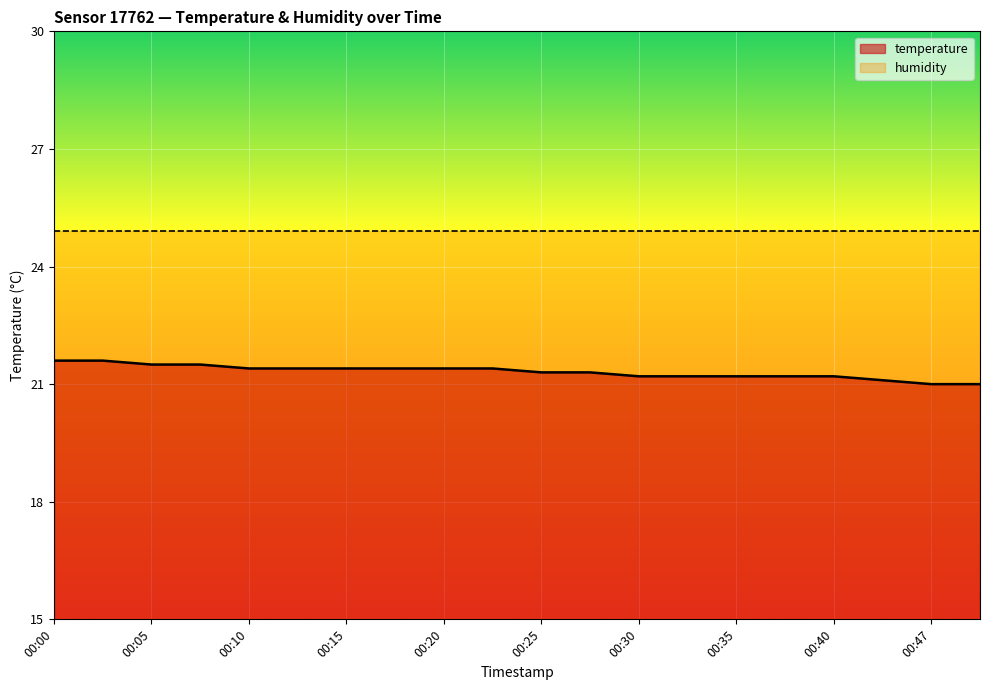

How many categories are shown in the chart?

20